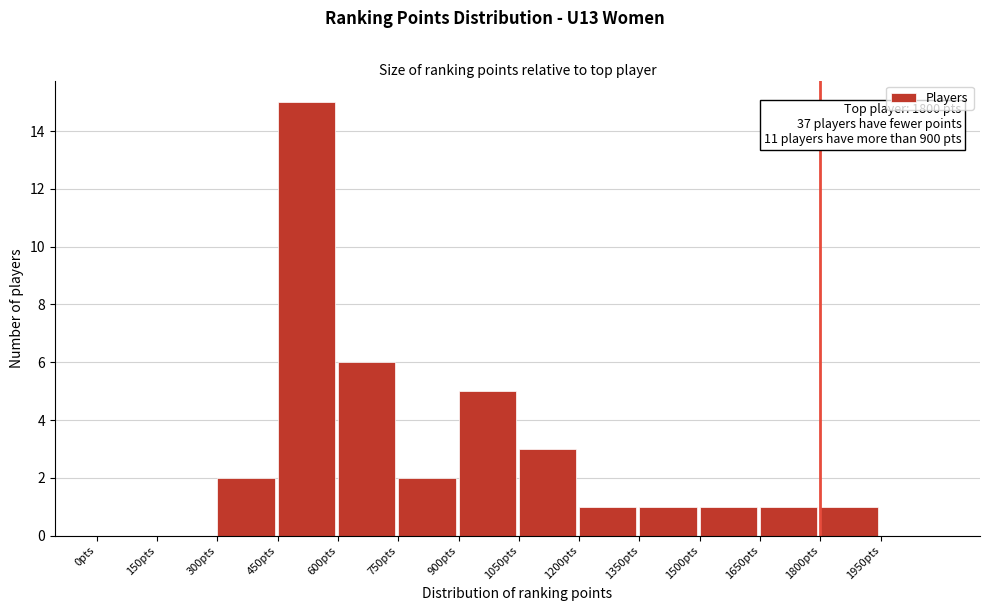

Reading left to right, list all the values displayed in this chart.

0pts=0	150pts=0	300pts=2	450pts=15	600pts=6	750pts=2	900pts=5	1050pts=3	1200pts=1	1350pts=1	1500pts=1	1650pts=1	1800pts=1	1950pts=0